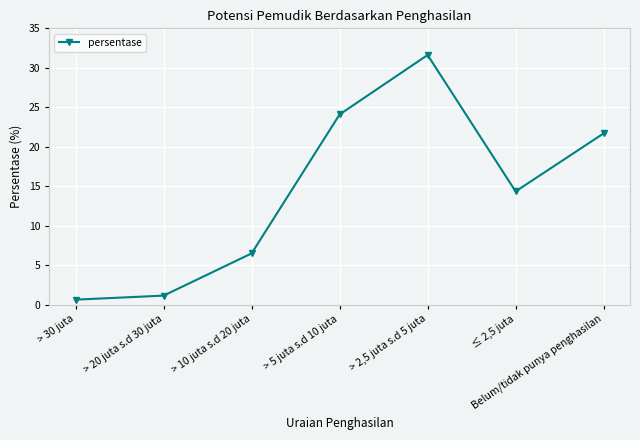

How many points are higher than both their immediate neighbors (excluding endpoints)?

1